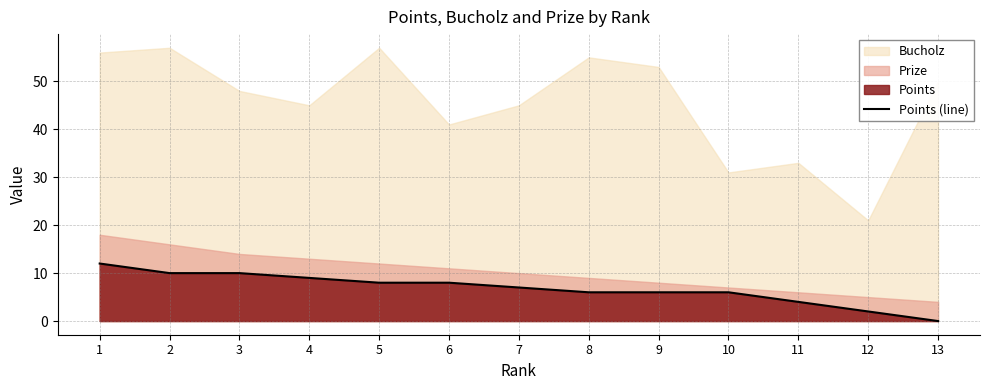

Approximately how many times larger is the value at 3 compared to 7?

1.4